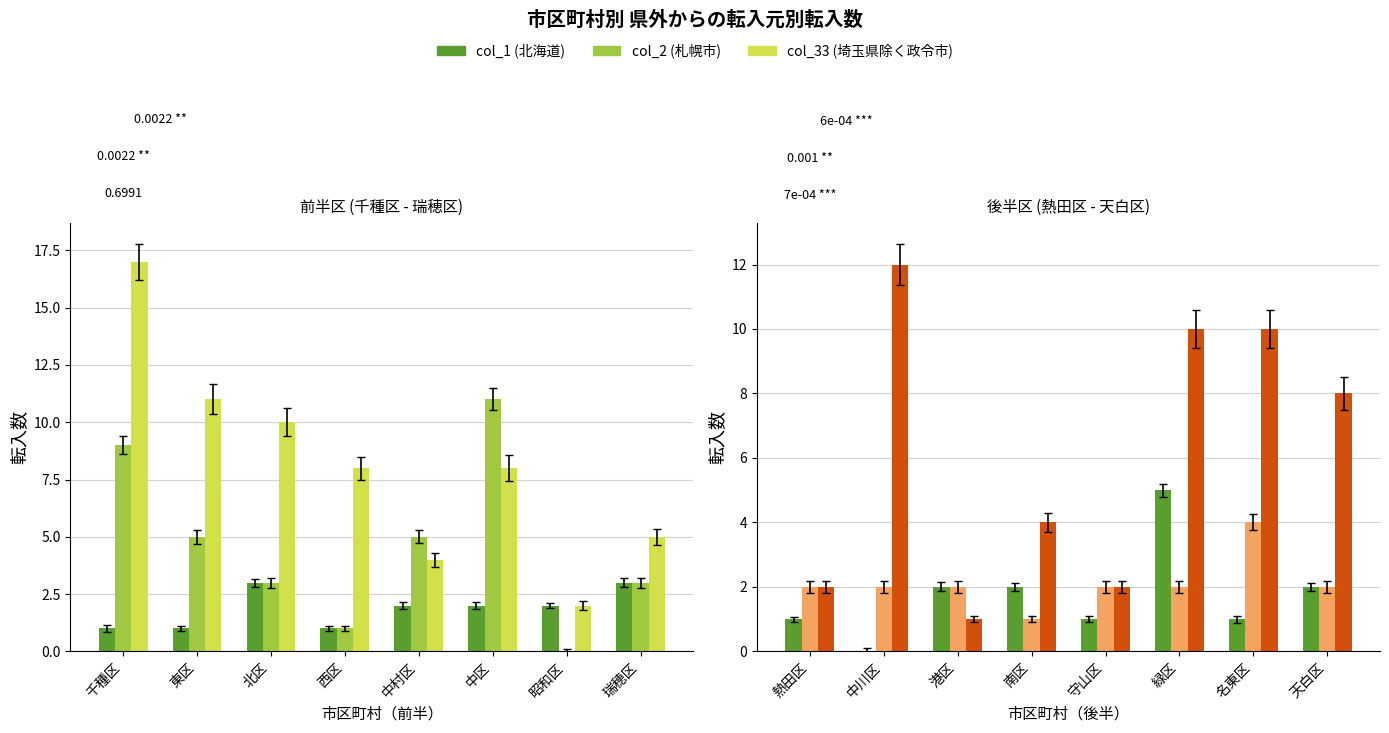

The col_33 (埼玉県除く政令市) series shows 15 at 緑区. True or false?

False